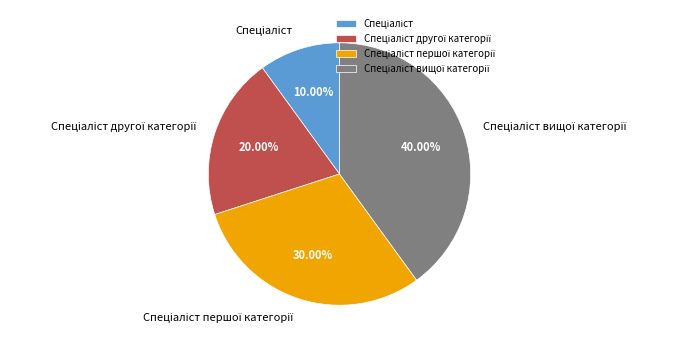

Is there any slice that represents more than half of the pie?

No